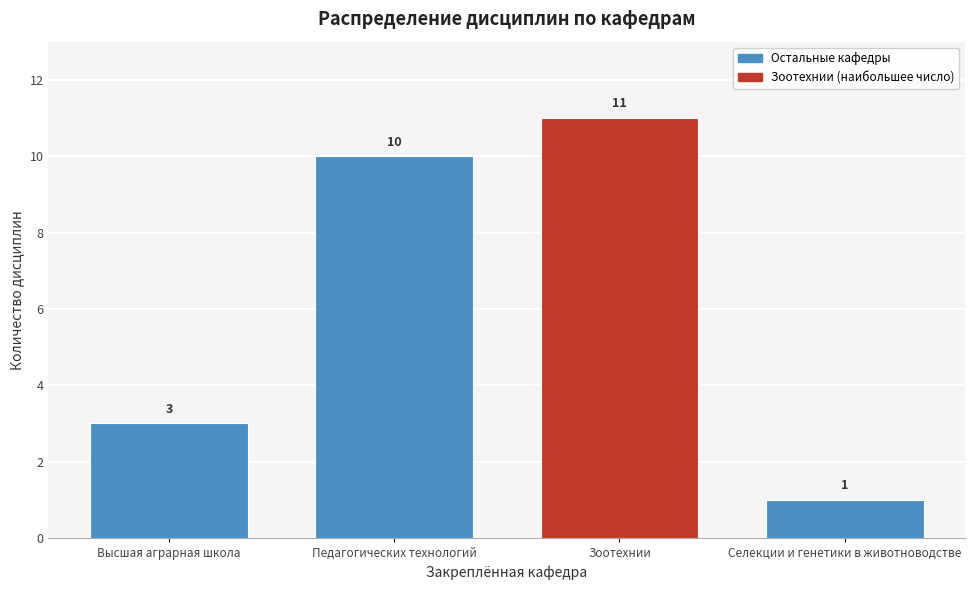

Reading right to left, what are all the values shown in this chart?

1	11	10	3